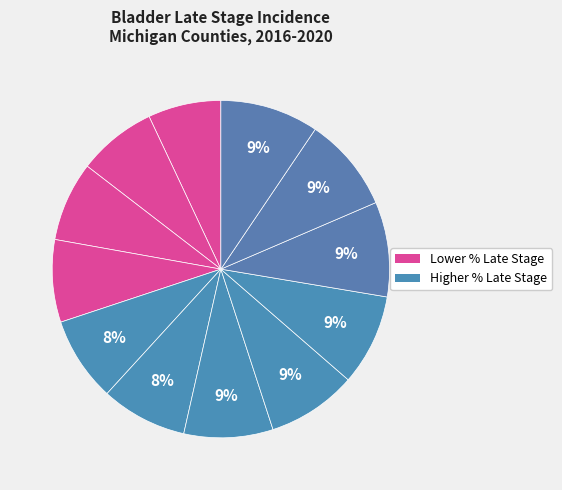

Count the number of slices in the pie.

12